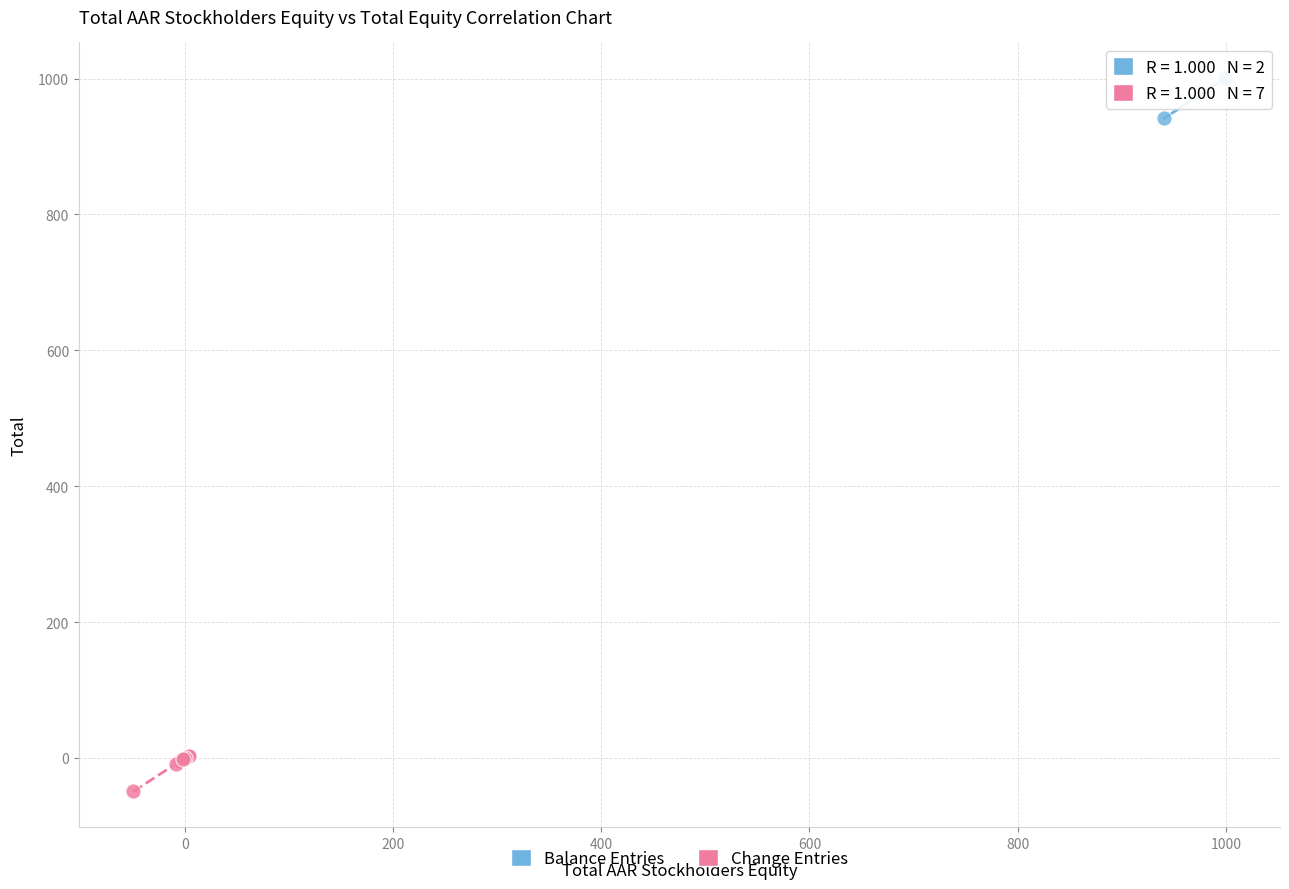

Which series reaches the minimum Y coordinate?

Change Entries